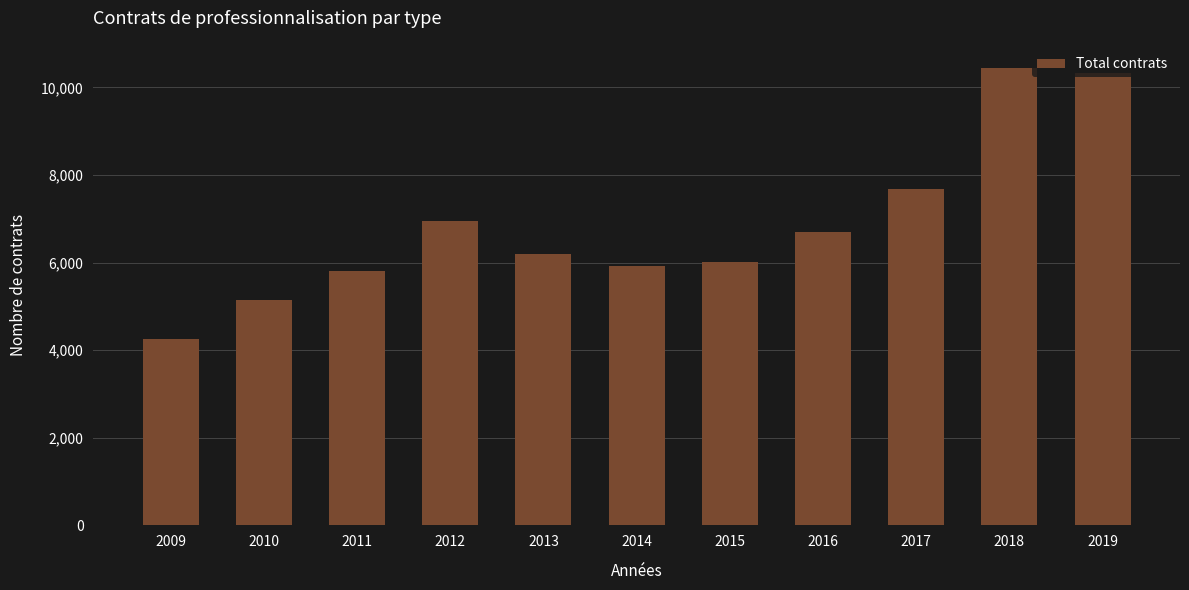

What is the difference between the maximum and minimum values?

6198